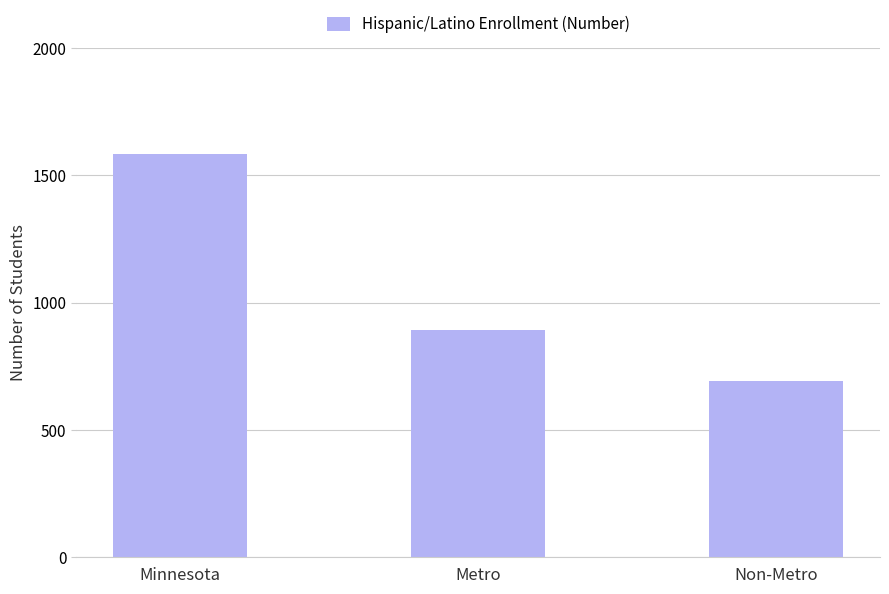

What position from the right is Metro?

2